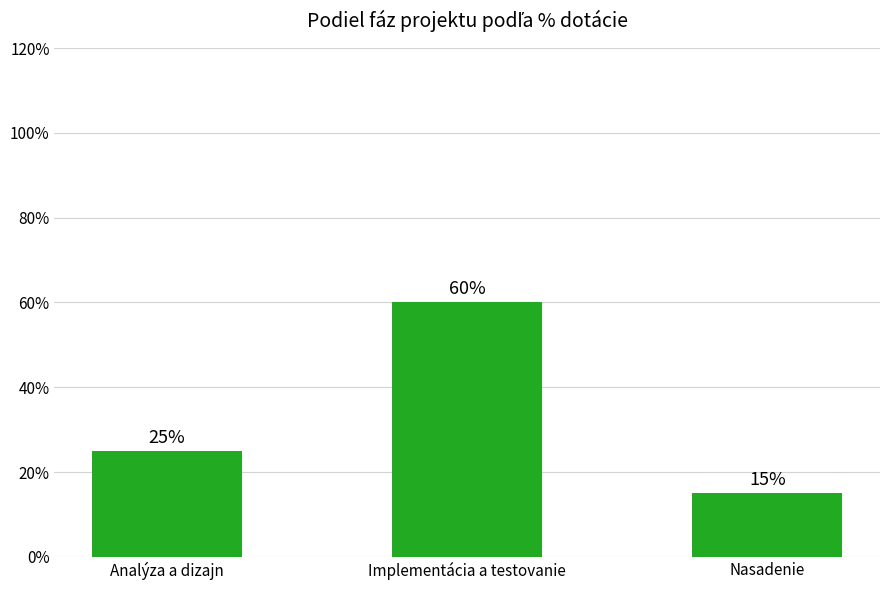

What is the label of the 2nd bar from the right?

Implementácia a testovanie